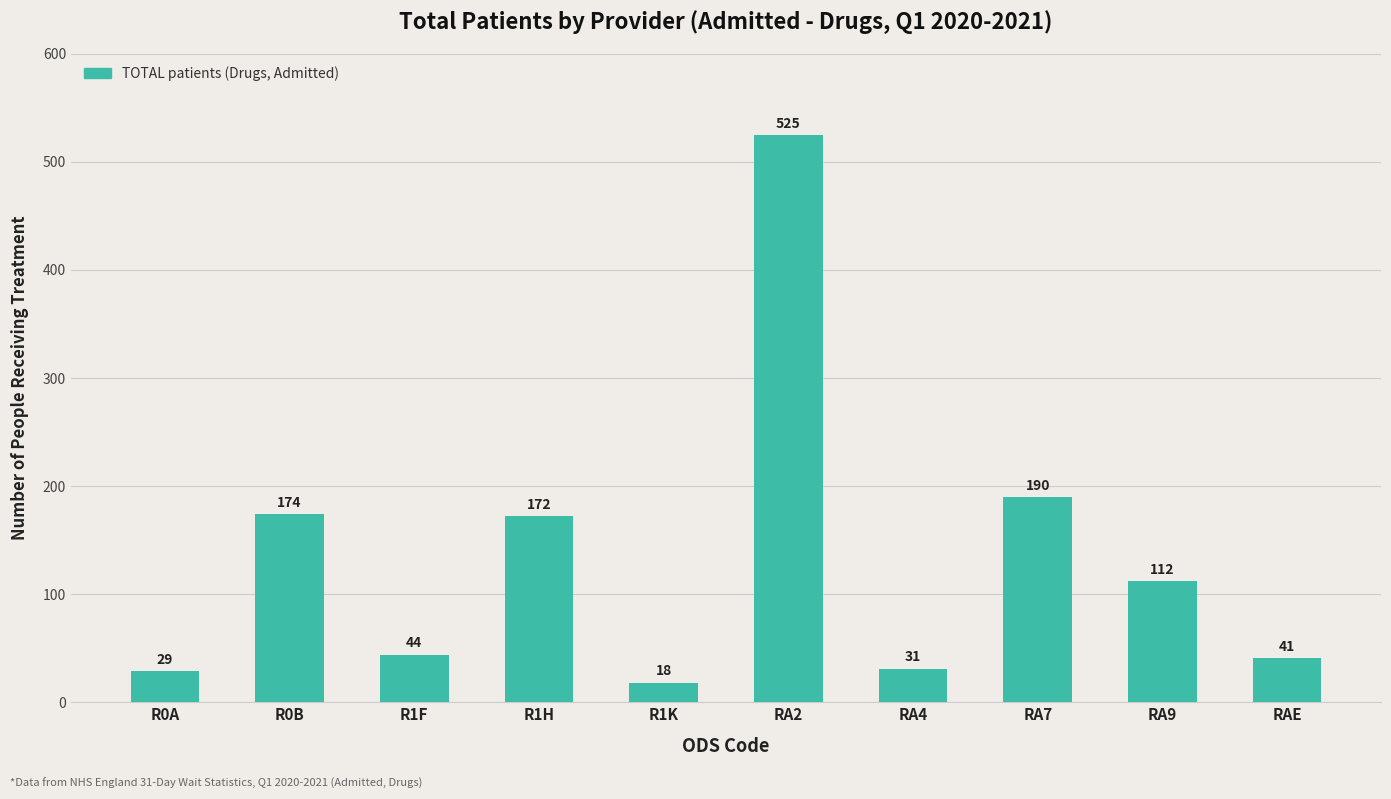

Reading left to right, transcribe all the data shown in this chart.

R0A=29	R0B=174	R1F=44	R1H=172	R1K=18	RA2=525	RA4=31	RA7=190	RA9=112	RAE=41